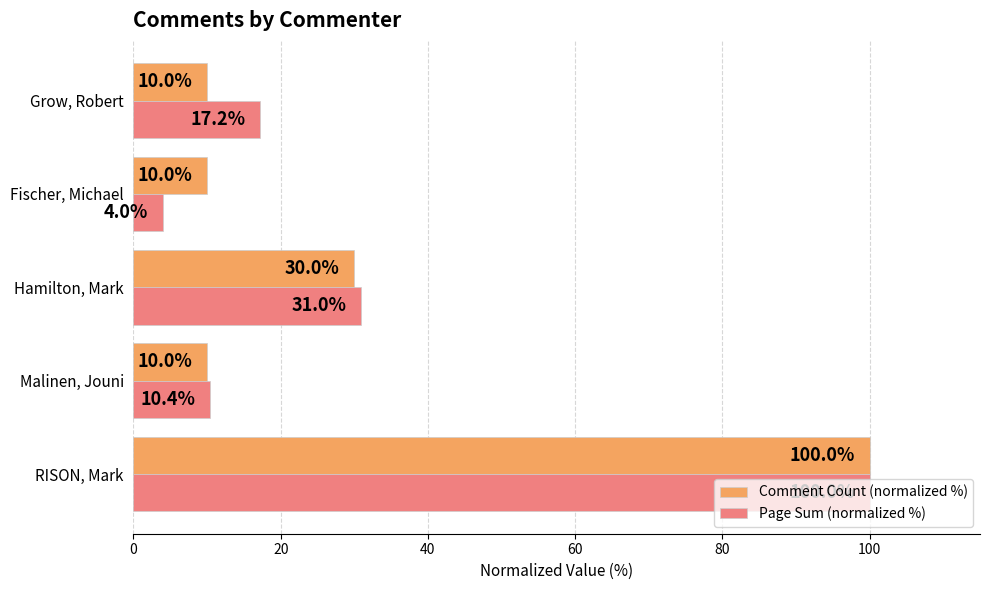

The Comment Count (normalized %) series shows 45.6 at Hamilton, Mark. True or false?

False